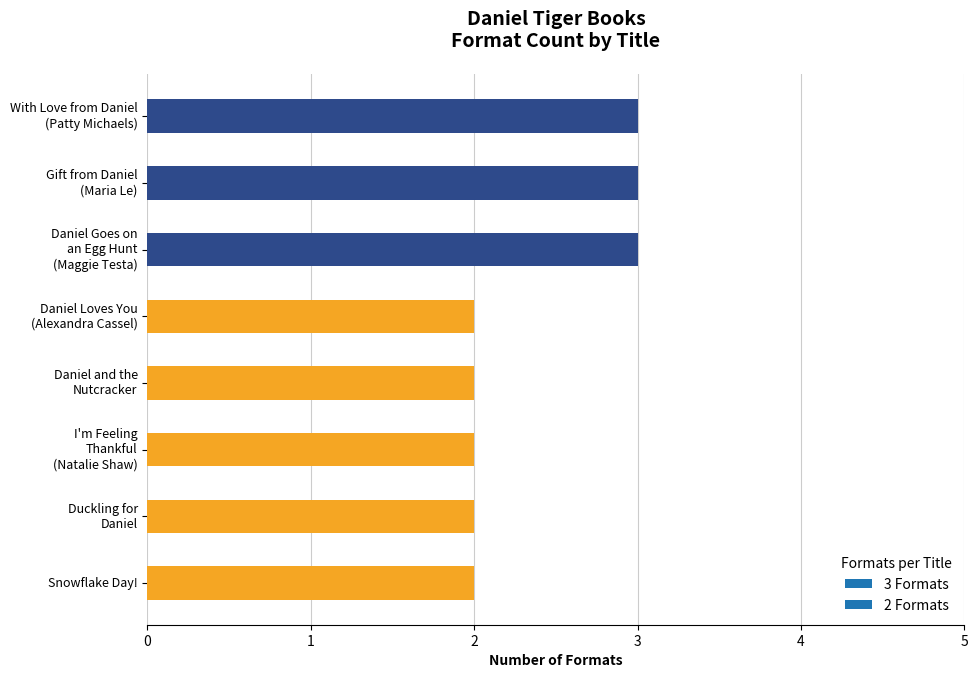

What is the ratio of the value at With Love from Daniel
(Patty Michaels) to the value at Daniel Goes on
an Egg Hunt
(Maggie Testa)?

1.0